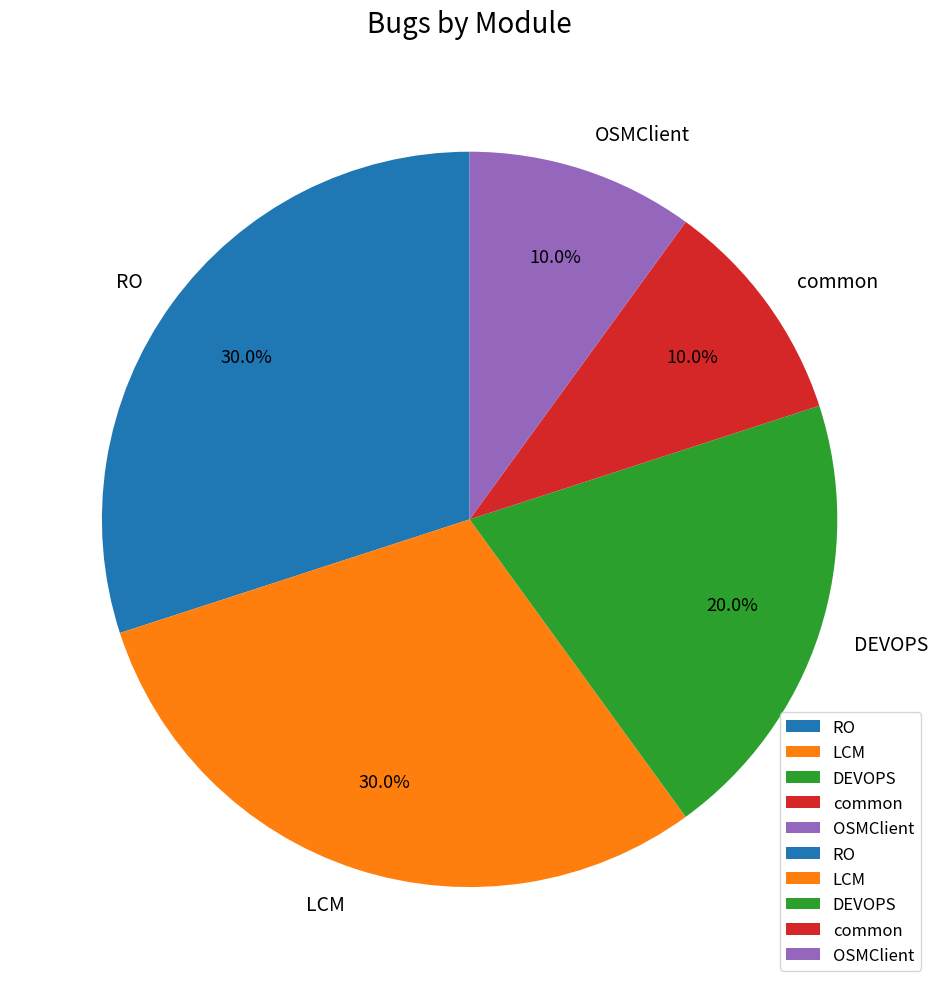

What percentage do RO and common together represent?

40.0%